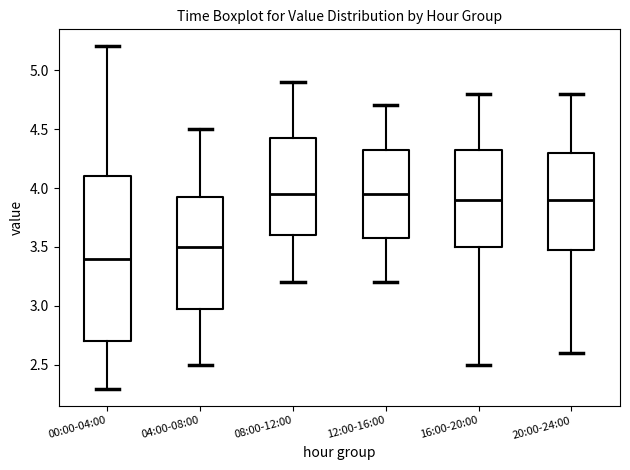

Which box's median line is the lowest?

00:00-04:00